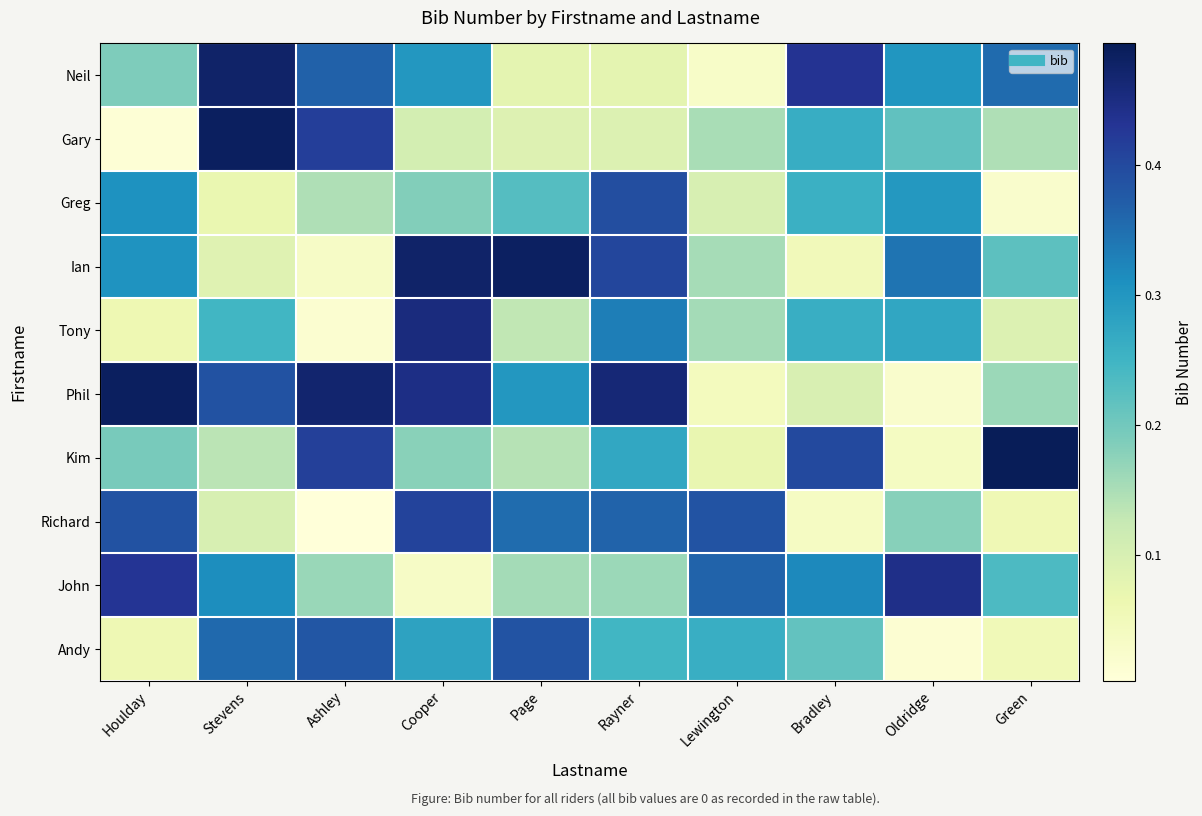

Between Houlday and Lewington, which is larger?

Houlday